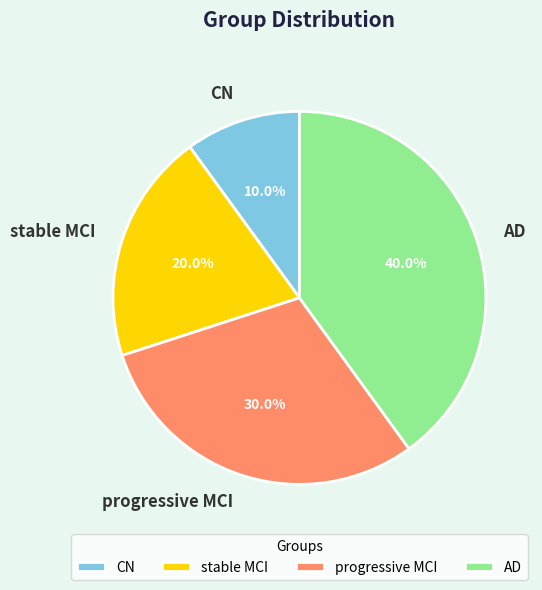

Is it true that CN is 10% of the pie?

True